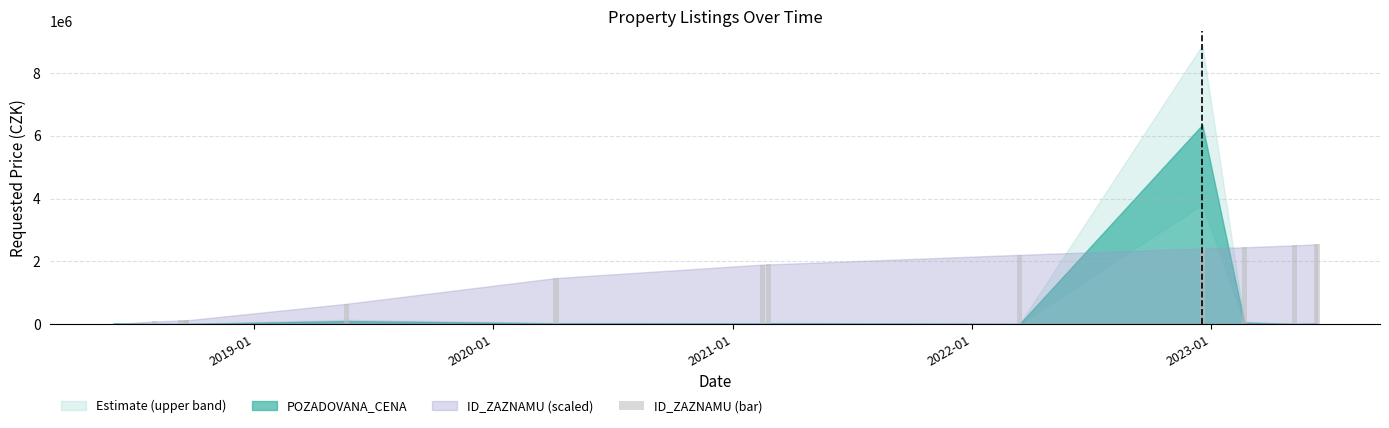

What is the greatest value displayed?

2540000.0